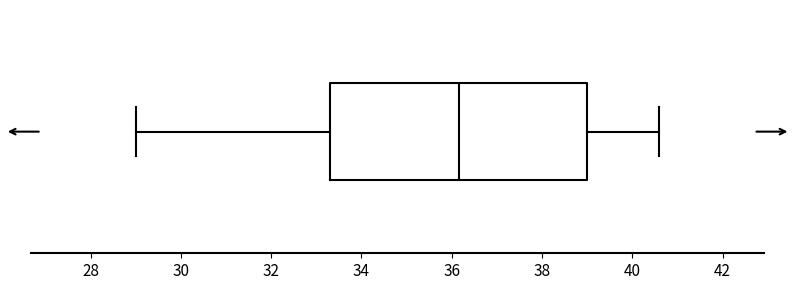

Where does the left whisker of the box end on the x-axis? The values are not printed on the chart, so give them approximately, as read against the axis.

29.0